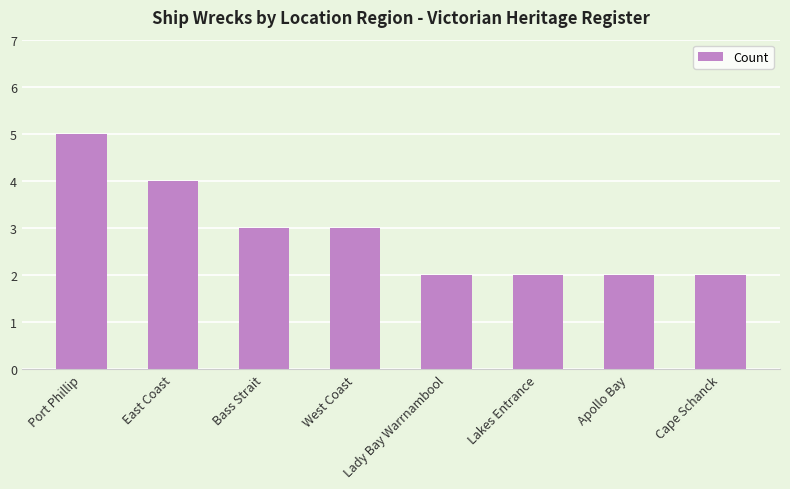

Between Cape Schanck and Bass Strait, which is larger?

Bass Strait